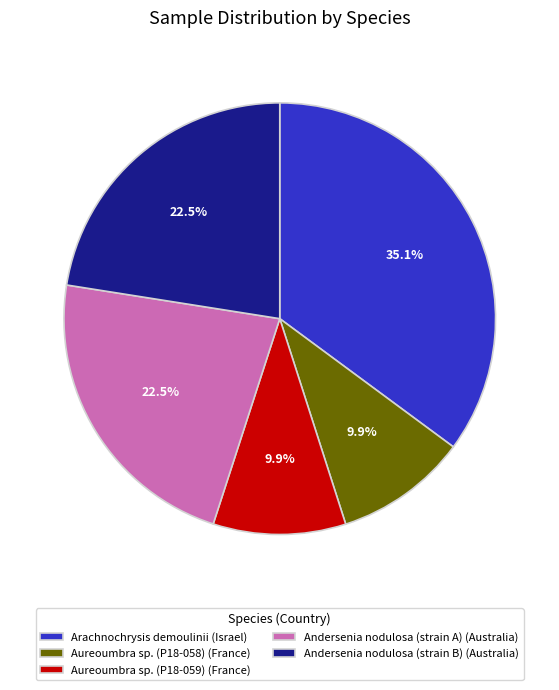

To the nearest percent, what is the average slice percentage?

20%